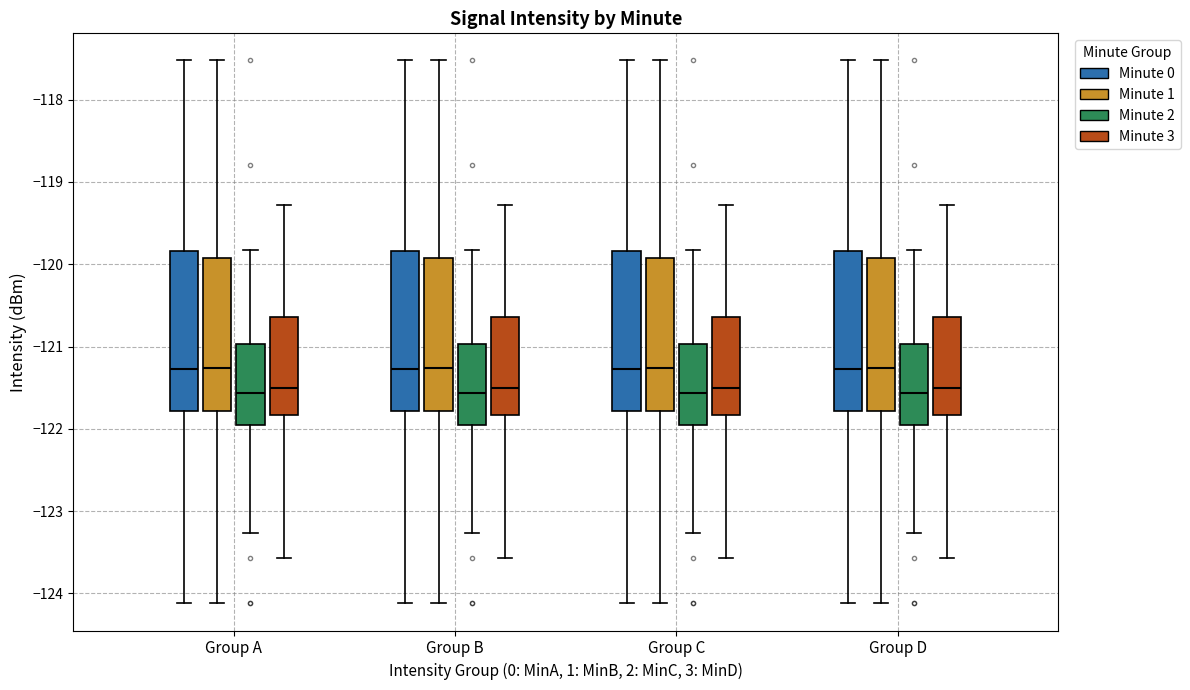

Reading left to right, transcribe this box plot: for each box, give where its median line is, the range the box spans, and where its two whiskers end, as read against the y-axis. The values are not printed on the chart, so give them approximately, as read against the axis.

Group A (Minute 0): median -121.3, box -121.8 to -119.8, whiskers -124.1 to -117.5
Group A (Minute 1): median -121.3, box -121.8 to -119.9, whiskers -124.1 to -117.5
Group A (Minute 2): median -121.6, box -122.0 to -121.0, whiskers -123.3 to -119.8
Group A (Minute 3): median -121.5, box -121.8 to -120.6, whiskers -123.6 to -119.3
Group B (Minute 0): median -121.3, box -121.8 to -119.8, whiskers -124.1 to -117.5
Group B (Minute 1): median -121.3, box -121.8 to -119.9, whiskers -124.1 to -117.5
Group B (Minute 2): median -121.6, box -122.0 to -121.0, whiskers -123.3 to -119.8
Group B (Minute 3): median -121.5, box -121.8 to -120.6, whiskers -123.6 to -119.3
Group C (Minute 0): median -121.3, box -121.8 to -119.8, whiskers -124.1 to -117.5
Group C (Minute 1): median -121.3, box -121.8 to -119.9, whiskers -124.1 to -117.5
Group C (Minute 2): median -121.6, box -122.0 to -121.0, whiskers -123.3 to -119.8
Group C (Minute 3): median -121.5, box -121.8 to -120.6, whiskers -123.6 to -119.3
Group D (Minute 0): median -121.3, box -121.8 to -119.8, whiskers -124.1 to -117.5
Group D (Minute 1): median -121.3, box -121.8 to -119.9, whiskers -124.1 to -117.5
Group D (Minute 2): median -121.6, box -122.0 to -121.0, whiskers -123.3 to -119.8
Group D (Minute 3): median -121.5, box -121.8 to -120.6, whiskers -123.6 to -119.3